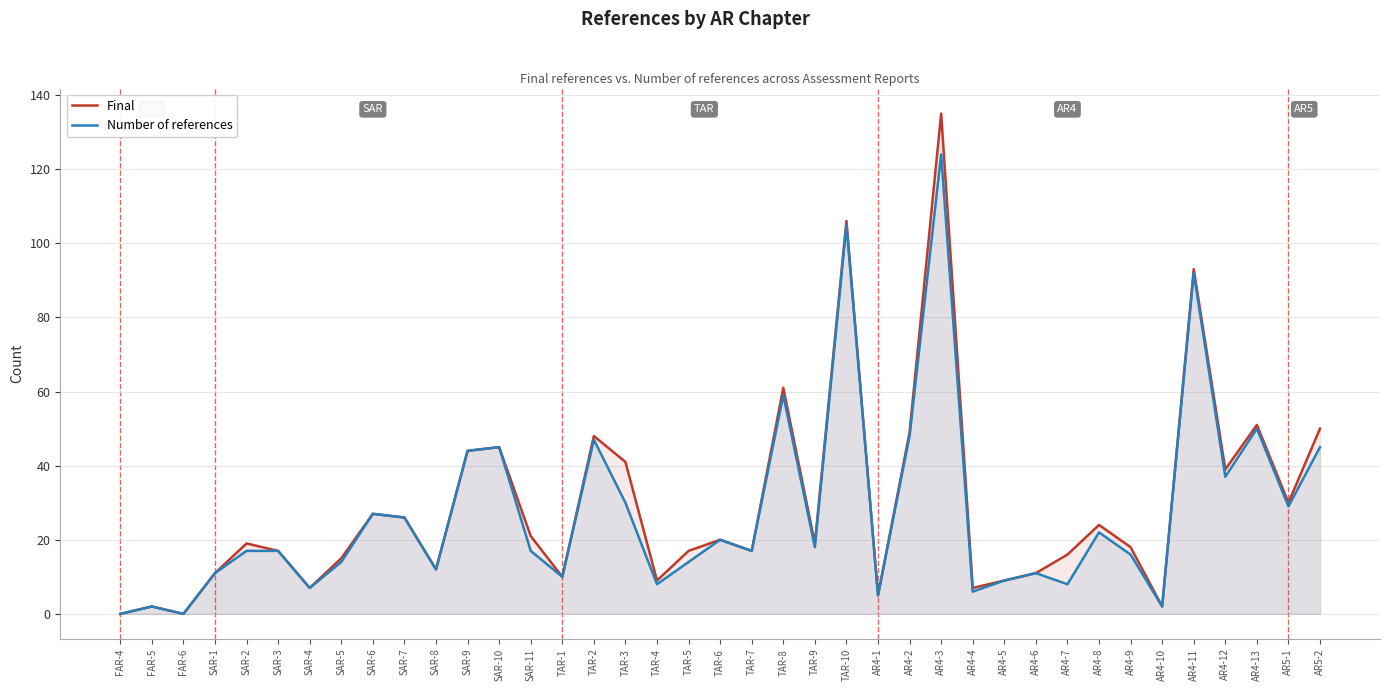

At how many categories does at least one series exceed 31?

12